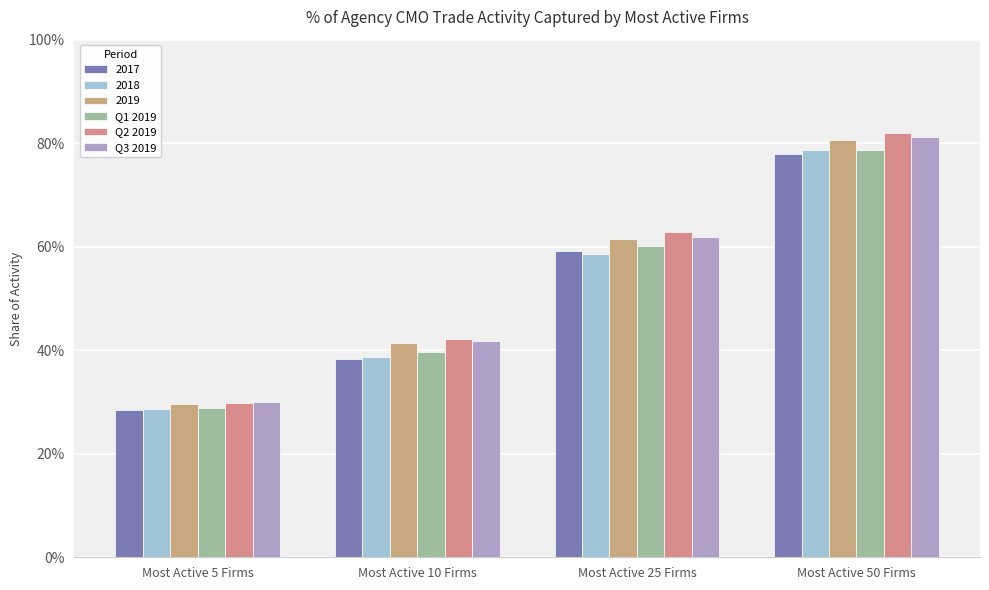

What is the sum of all Q3 2019 values?

2.1